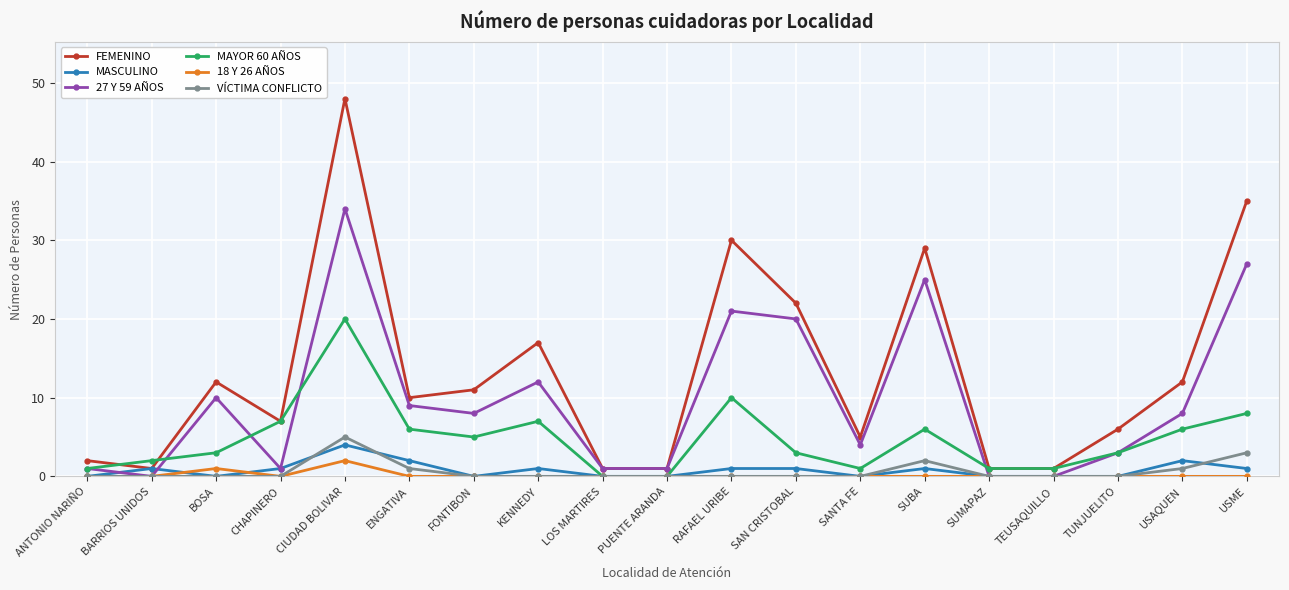

How many VÍCTIMA CONFLICTO values are between 0 and 1?

16